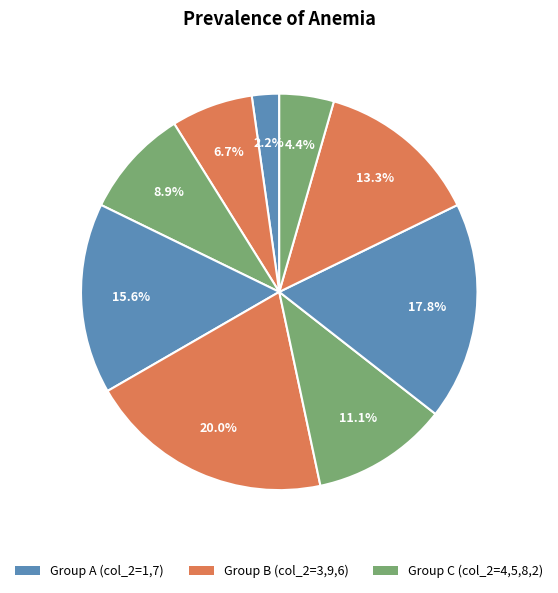

How many slices are in this pie chart?

9